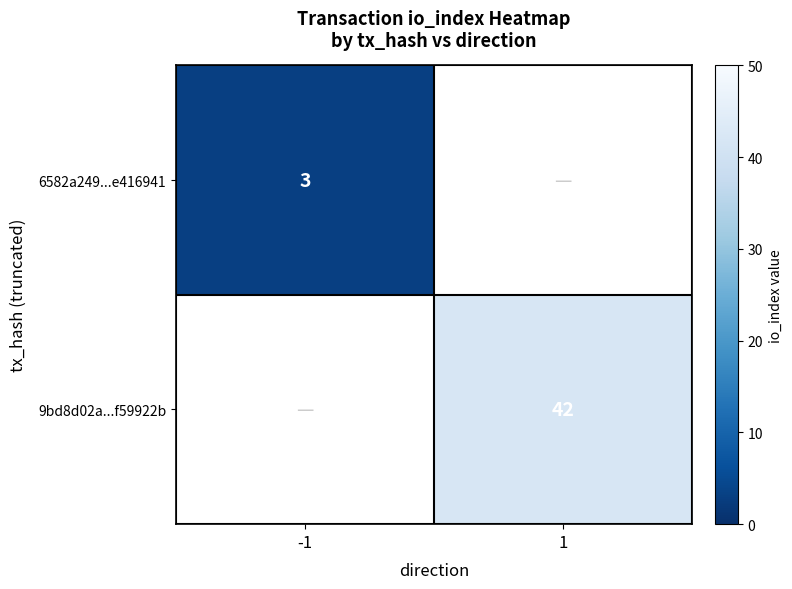

The 6582a249...e416941 series shows 2 at -1. True or false?

False